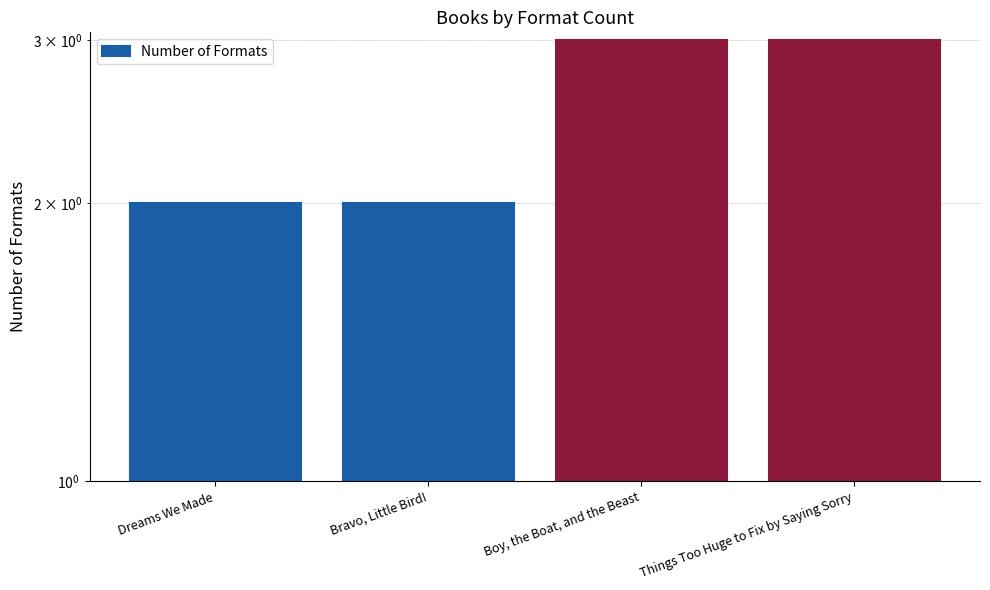

Which has a higher value, Bravo, Little Bird! or Things Too Huge to Fix by Saying Sorry?

Things Too Huge to Fix by Saying Sorry